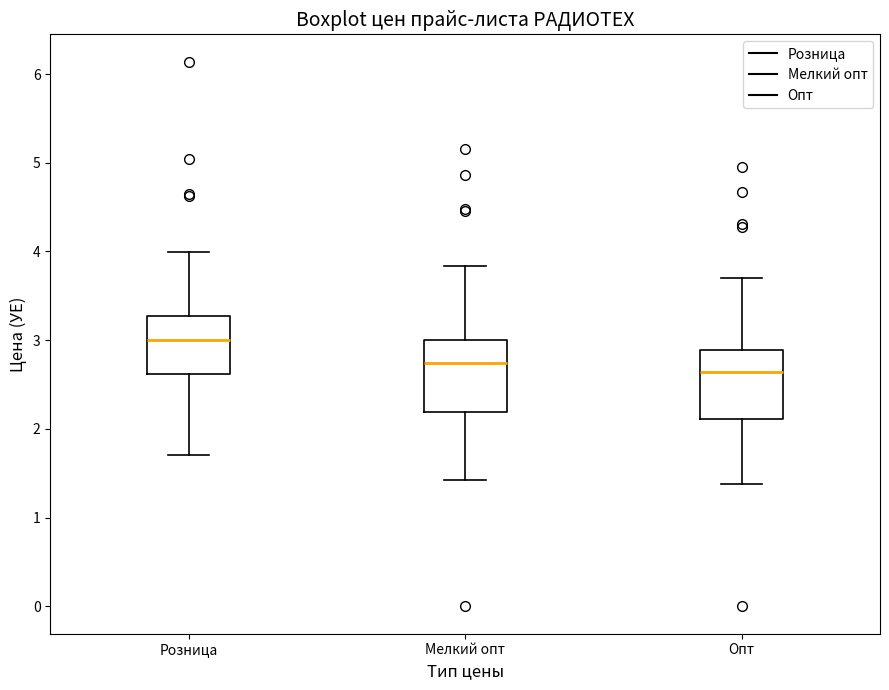

Where does the median line of the box for Розница sit on the y-axis? The values are not printed on the chart, so give them approximately, as read against the axis.

3.0